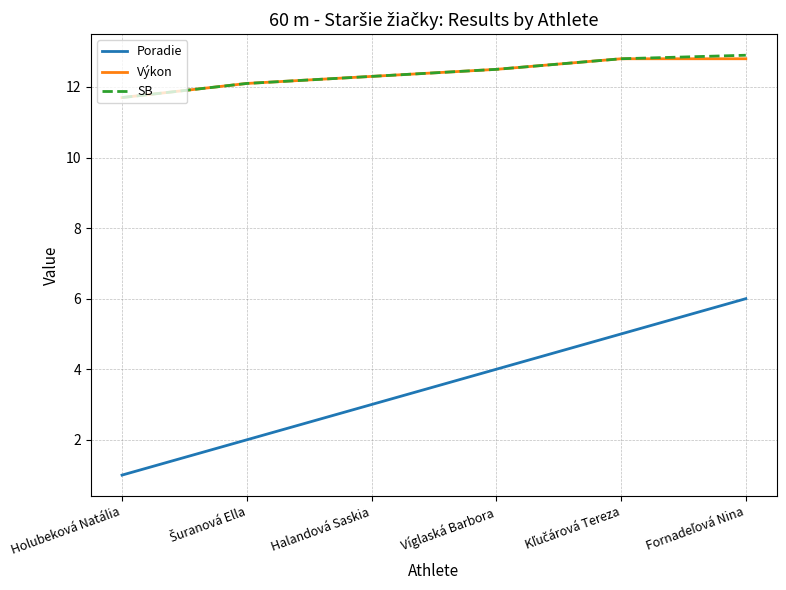

The SB series shows 12.3 at Halandová Saskia. True or false?

True